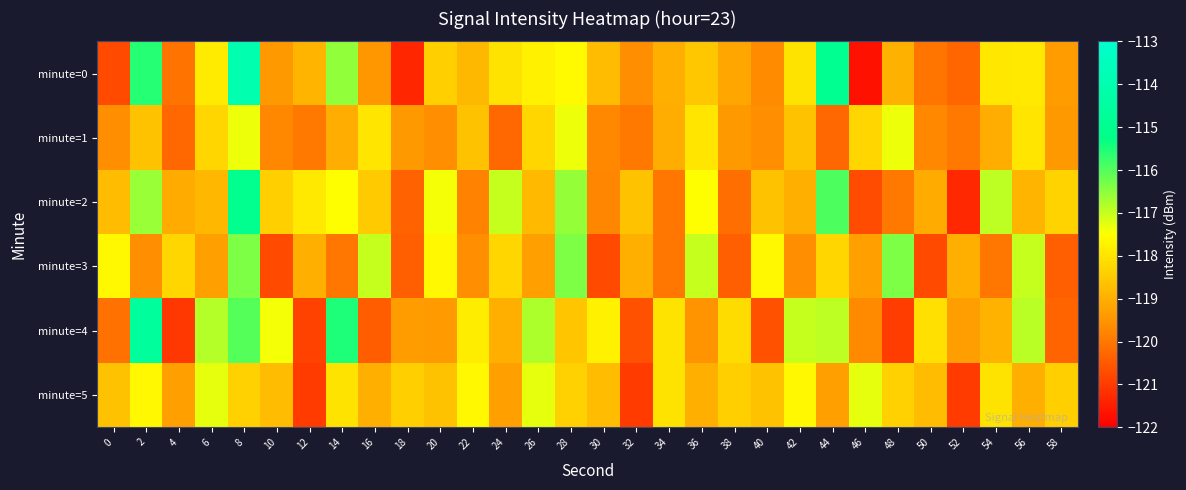

Reading right to left, transcribe all the data shown in this chart.

minute=0: 58=-119.3	56=-117.9	54=-117.9	52=-120.3	50=-120.1	48=-119.0	46=-121.7	44=-114.9	42=-118.0	40=-119.7	38=-119.2	36=-118.5	34=-119.0	32=-119.6	30=-118.8	28=-117.6	26=-117.8	24=-118.0	22=-118.8	20=-118.4	18=-121.4	16=-119.5	14=-116.5	12=-118.9	10=-119.4	8=-114.0	6=-117.9	4=-120.1	2=-115.6	0=-120.7
minute=1: 58=-119.4	56=-118.0	54=-119.0	52=-120.0	50=-119.7	48=-117.4	46=-118.3	44=-120.3	42=-118.6	40=-119.6	38=-119.4	36=-118.0	34=-119.0	32=-120.0	30=-119.7	28=-117.4	26=-118.3	24=-120.3	22=-118.6	20=-119.6	18=-119.4	16=-118.0	14=-119.0	12=-120.0	10=-119.7	8=-117.4	6=-118.3	4=-120.3	2=-118.6	0=-119.6
minute=2: 58=-118.3	56=-118.9	54=-116.9	52=-121.3	50=-119.1	48=-120.0	46=-120.7	44=-115.9	42=-119.0	40=-118.7	38=-120.2	36=-117.5	34=-120.0	32=-118.6	30=-119.8	28=-116.6	26=-118.8	24=-117.0	22=-119.8	20=-117.4	18=-120.4	16=-118.5	14=-117.5	12=-117.9	10=-118.4	8=-115.0	6=-118.9	4=-119.1	2=-116.6	0=-118.7
minute=3: 58=-120.4	56=-117.0	54=-120.0	52=-119.0	50=-120.7	48=-116.4	46=-119.3	44=-118.3	42=-119.6	40=-117.6	38=-120.4	36=-117.0	34=-120.0	32=-119.0	30=-120.7	28=-116.4	26=-119.3	24=-118.3	22=-119.6	20=-117.6	18=-120.4	16=-117.0	14=-120.0	12=-119.0	10=-120.7	8=-116.4	6=-119.3	4=-118.3	2=-119.6	0=-117.6
minute=4: 58=-120.3	56=-116.9	54=-118.9	52=-119.3	50=-118.1	48=-121.0	46=-119.7	44=-116.9	42=-117.0	40=-120.7	38=-118.2	36=-119.5	34=-118.0	32=-120.6	30=-117.8	28=-118.6	26=-116.8	24=-119.0	22=-117.8	20=-119.4	18=-119.4	16=-120.5	14=-115.5	12=-120.9	10=-117.4	8=-116.0	6=-116.9	4=-121.1	2=-114.6	0=-120.1
minute=5: 58=-118.4	56=-119.0	54=-118.0	52=-121.0	50=-118.7	48=-118.4	46=-117.3	44=-119.3	42=-117.6	40=-118.6	38=-118.4	36=-119.0	34=-118.0	32=-121.0	30=-118.7	28=-118.4	26=-117.3	24=-119.3	22=-117.6	20=-118.6	18=-118.4	16=-119.0	14=-118.0	12=-121.0	10=-118.7	8=-118.4	6=-117.3	4=-119.3	2=-117.6	0=-118.6